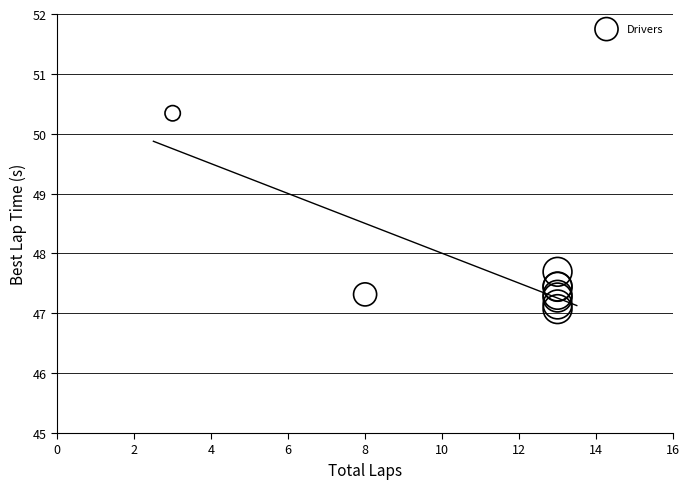

What Y value in the scatter plot is closest to 48?

47.7